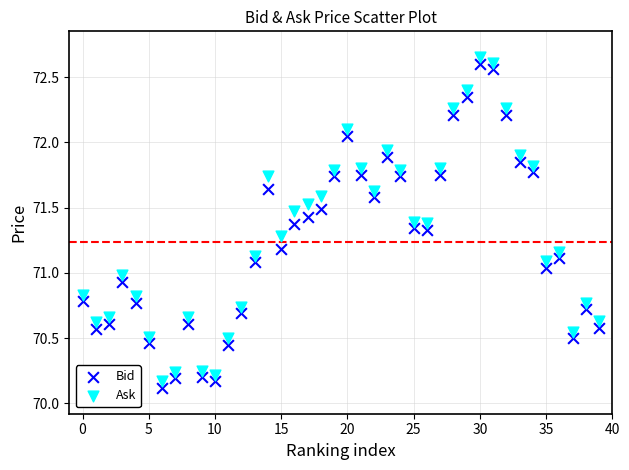

Across all data points, what is the range of Y values (max minus min)?

2.5